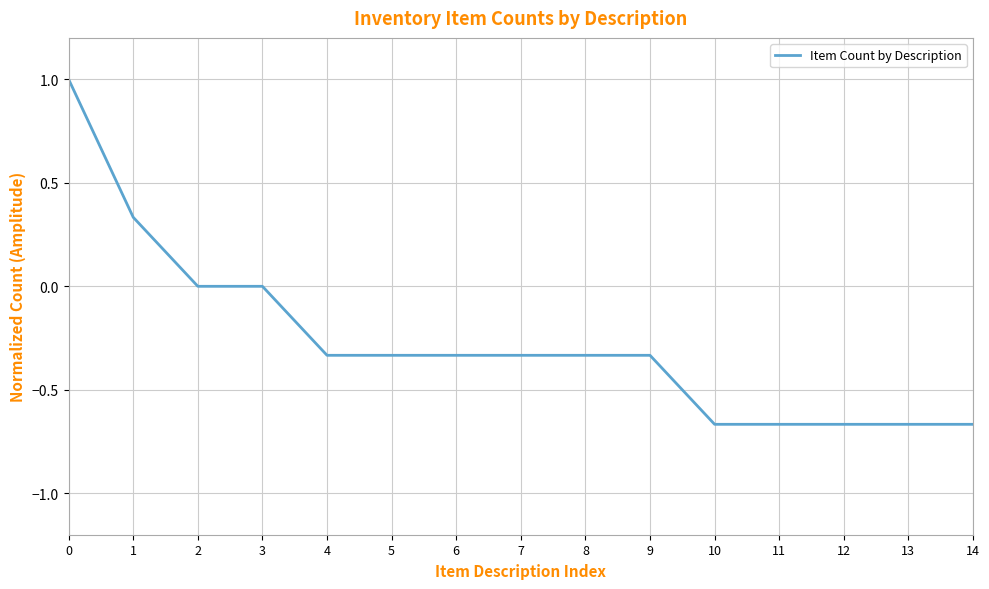

Does the chart display data point markers on the line(s)?

No